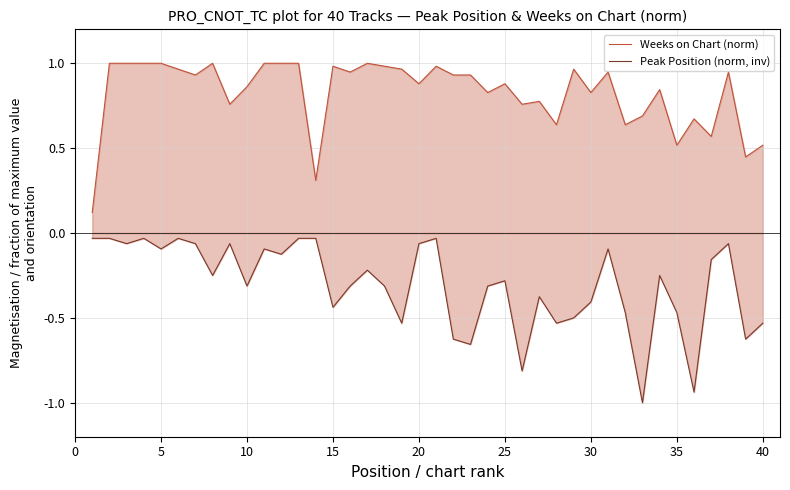

What is the spread (max minus min) of values at 15?

1.4